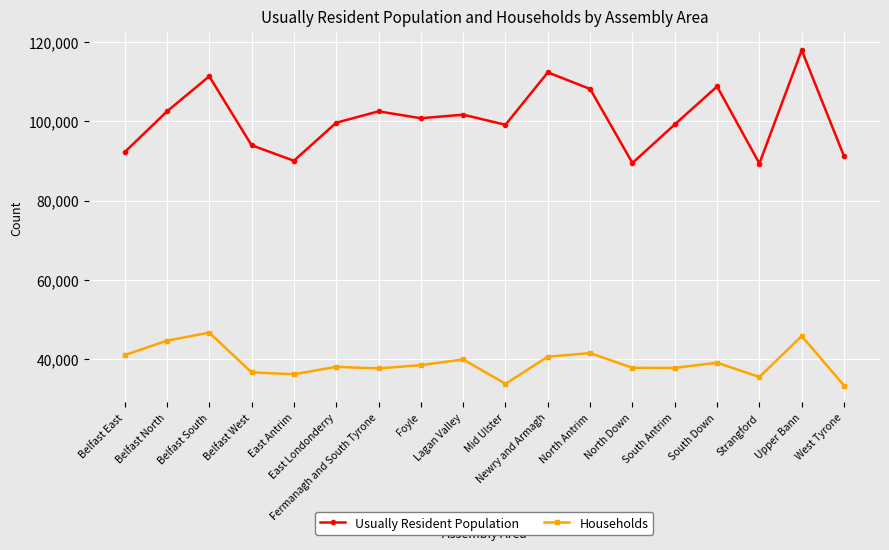

True or false: Households and Usually Resident Population intersect in this chart.

False